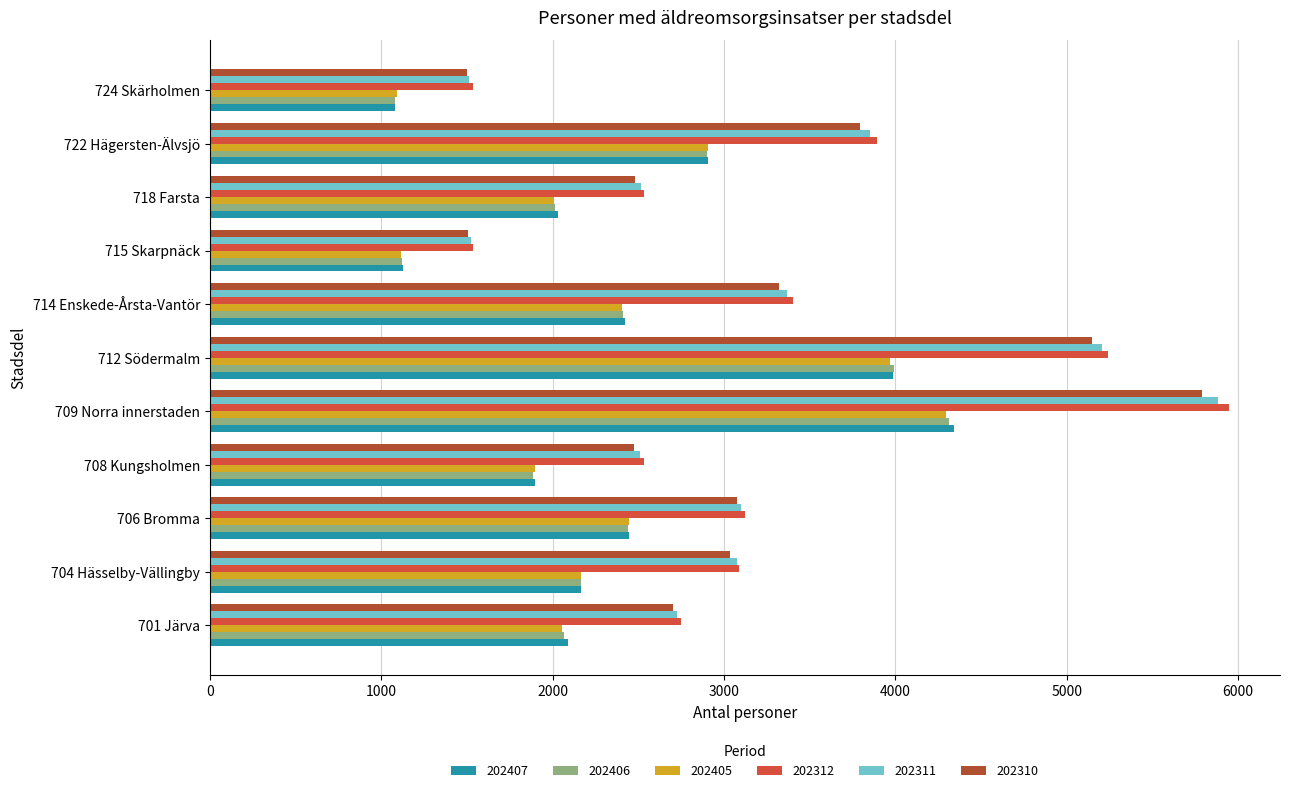

Read the 202407 value at 701 Järva, to the nearest 50.

2100